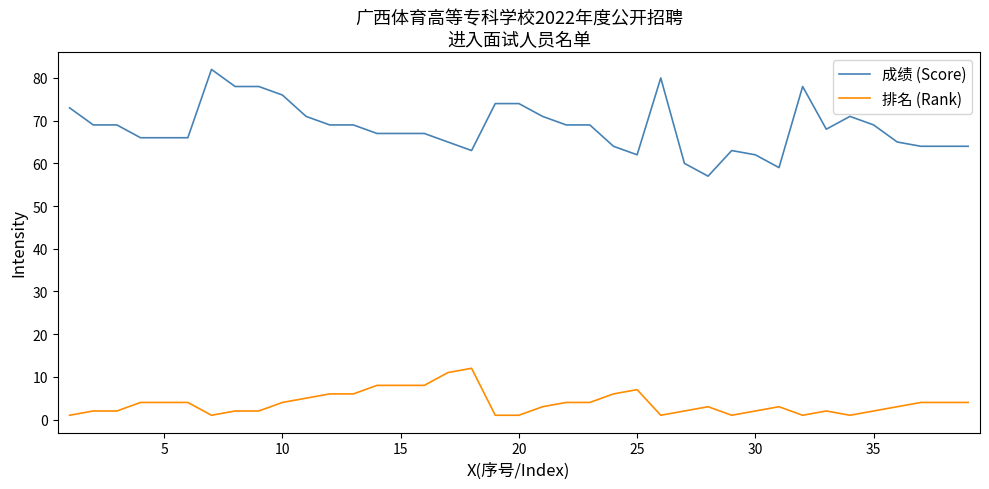

Which series has the widest spread of values?

成绩 (Score)